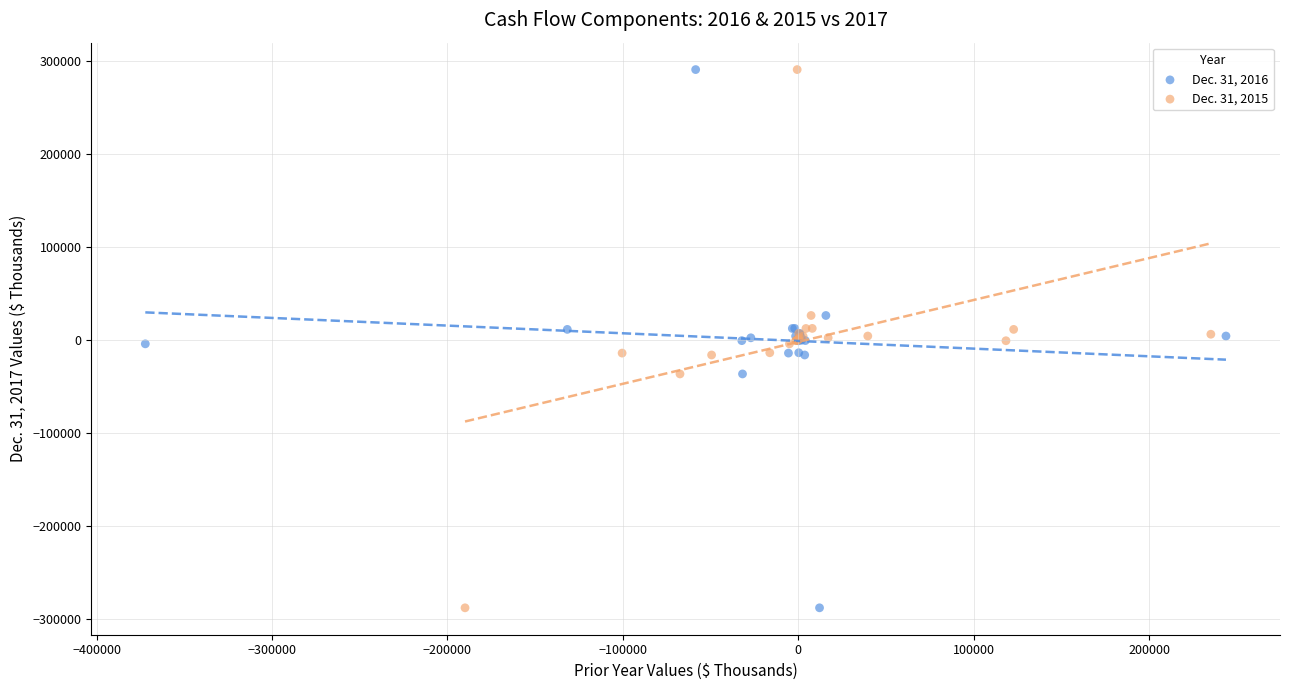

What are all the series names shown in the legend?

Dec. 31, 2016, Dec. 31, 2015